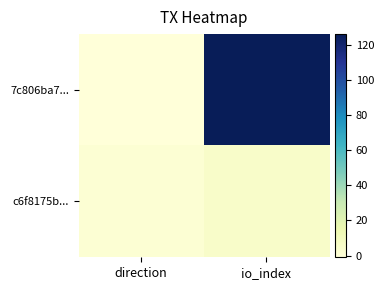

Rank the series at io_index from highest to lowest value.

7c806ba7..., c6f8175b...